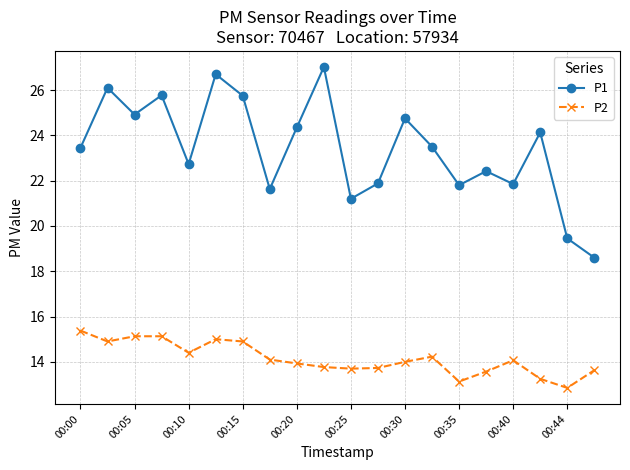

What is the value of the P2 point at the 5th from the left?

14.4